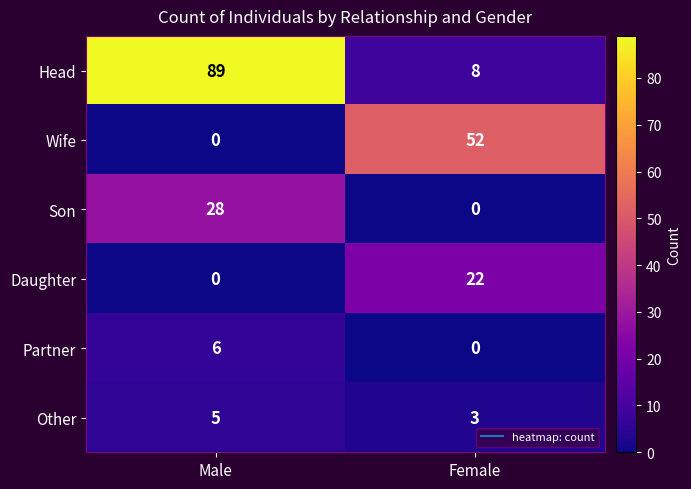

What is the difference between the maximum and minimum values in the Head series?

81